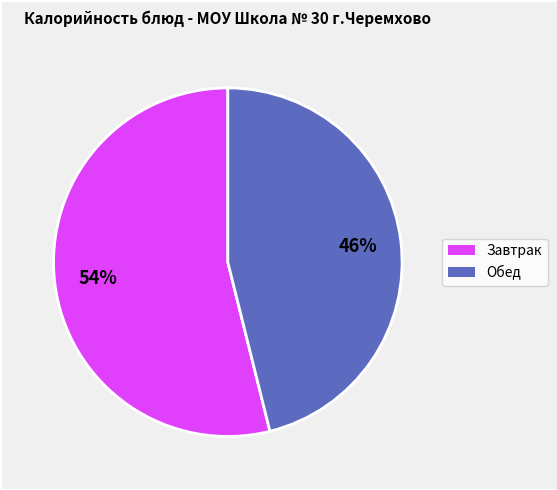

To the nearest percent, what is the difference between the largest and smallest slice percentages?

8%